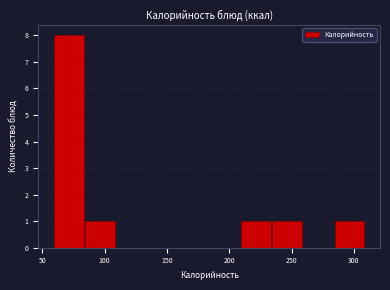

Reading left to right, transcribe this chart: for each bar, give the range it covers on the x-axis and its height. Neither the bar edges nor the heights are printed on the chart, so give them approximately, as read against the axes.

60 to 85: 8
85 to 110: 1
110 to 135: 0
135 to 160: 0
160 to 185: 0
185 to 210: 0
210 to 235: 1
235 to 260: 1
260 to 285: 0
285 to 310: 1